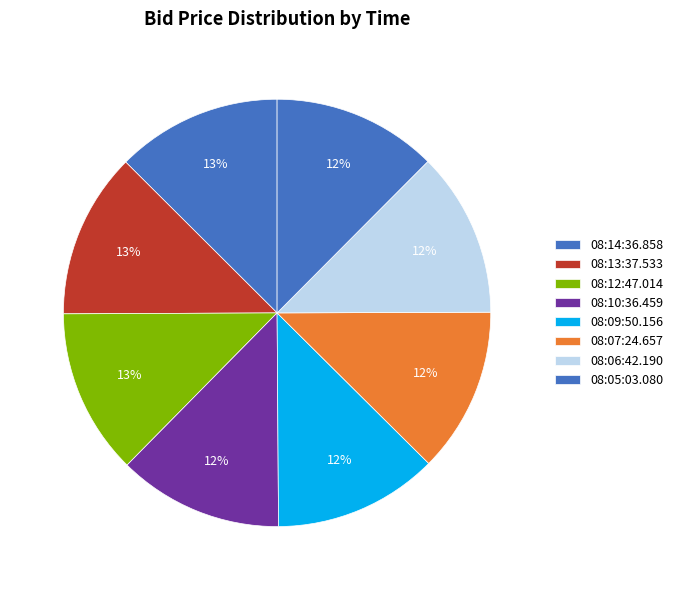

Is there any slice that represents more than half of the pie?

No